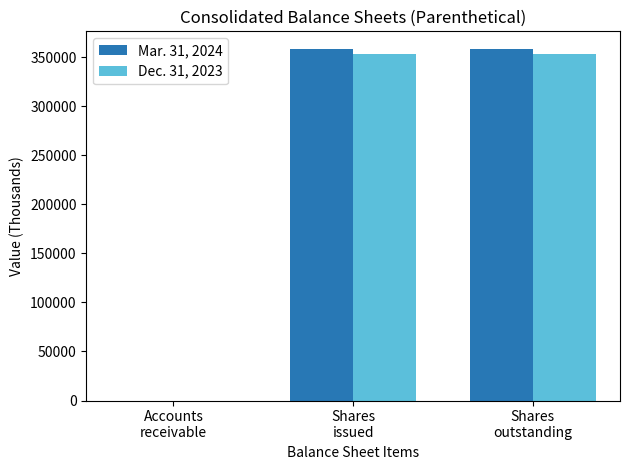

What is the sum of all Mar. 31, 2024 values?

717152.9